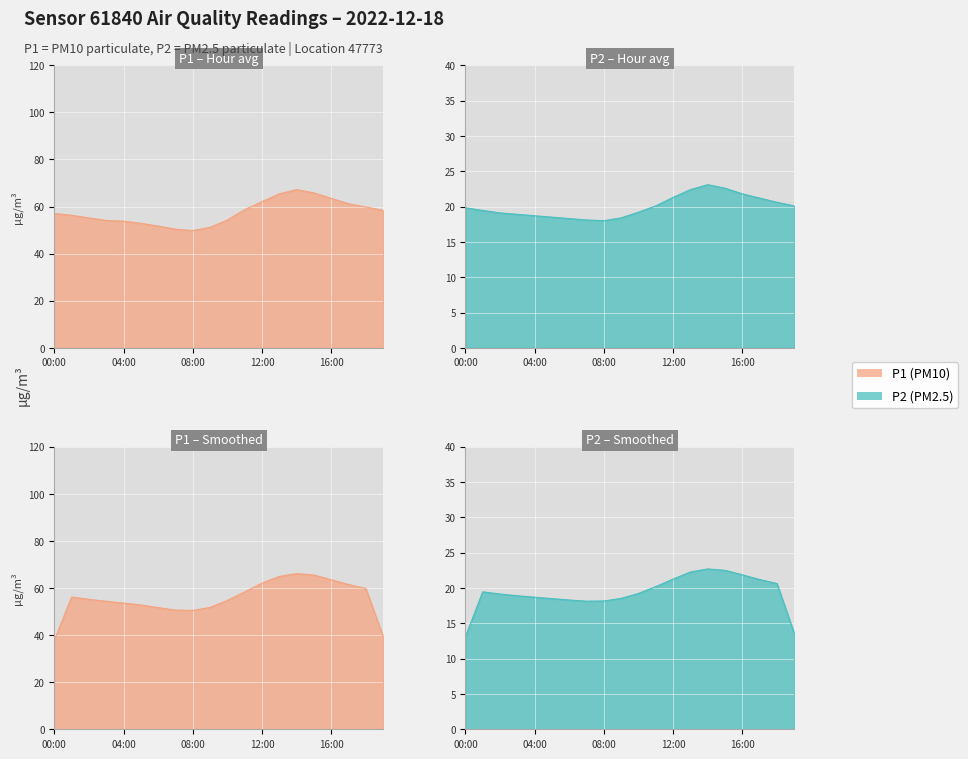

Rank the categories by P2 value from lowest to highest.

08:00, 07:00, 06:00, 09:00, 05:00, 04:00, 03:00, 02:00, 10:00, 01:00, 00:00, 11:00, 19:00, 18:00, 17:00, 12:00, 16:00, 13:00, 15:00, 14:00